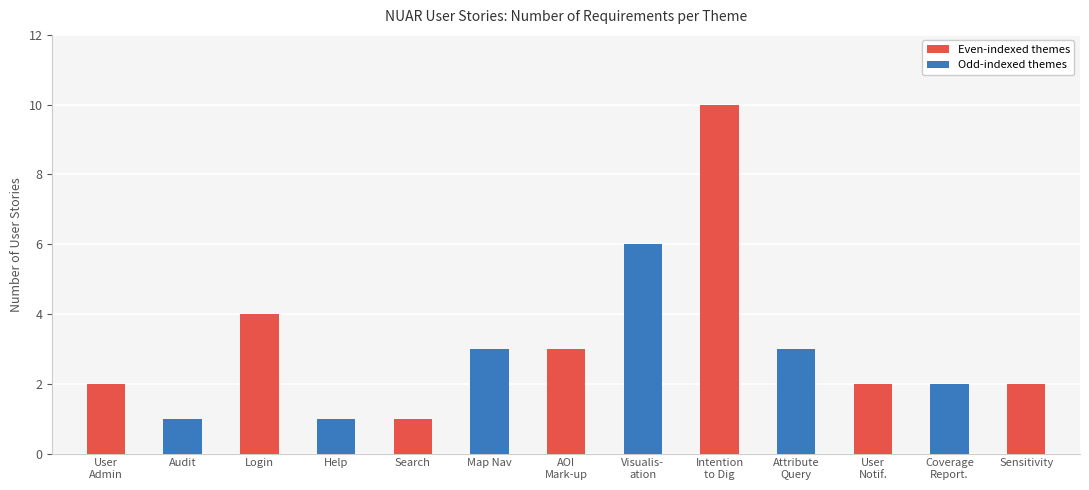

Reading left to right, transcribe all the data shown in this chart.

2	1	4	1	1	3	3	6	10	3	2	2	2